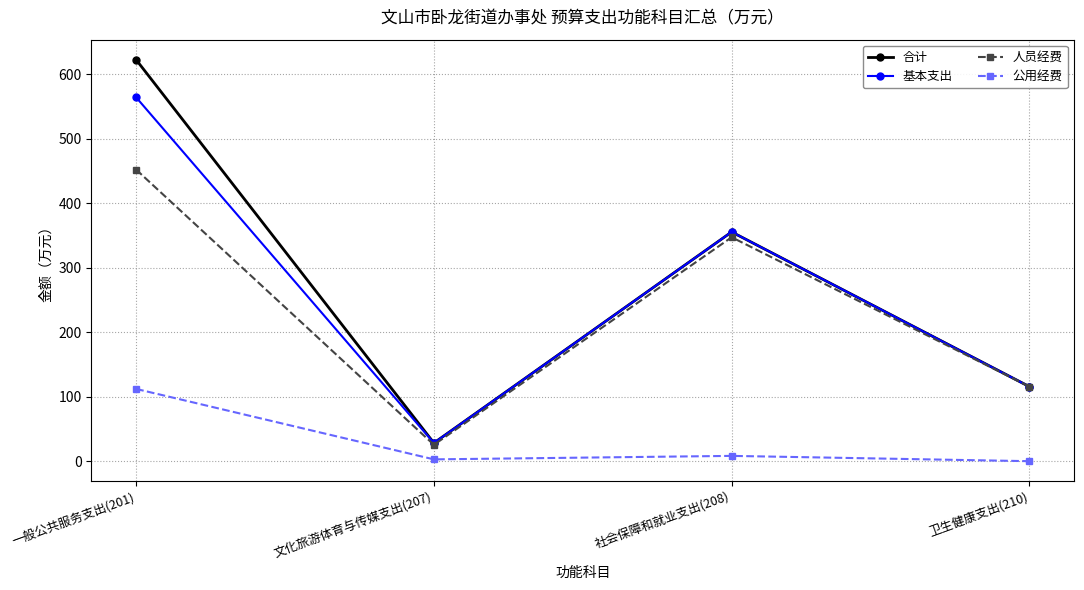

Rank the categories by 基本支出 value from highest to lowest.

一般公共服务支出(201), 社会保障和就业支出(208), 卫生健康支出(210), 文化旅游体育与传媒支出(207)